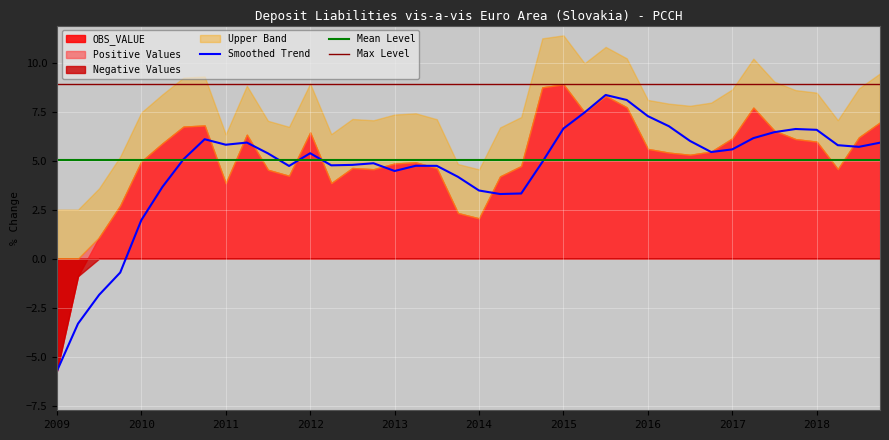

At which label does Smoothed Trend reach its minimum?

2009